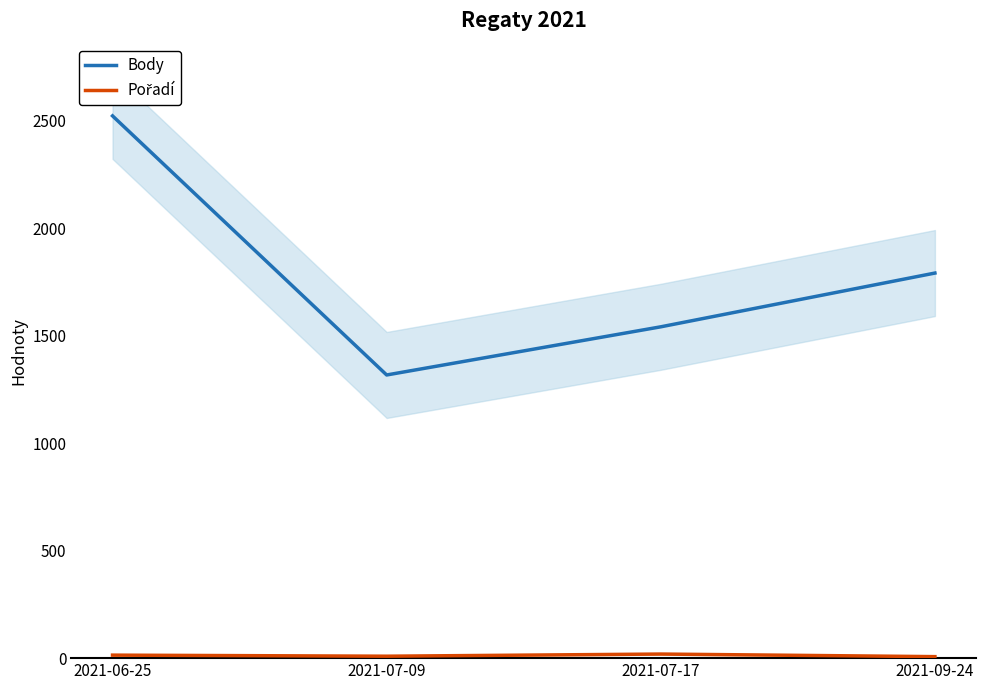

How many interior local valleys does the Pořadí series have?

1